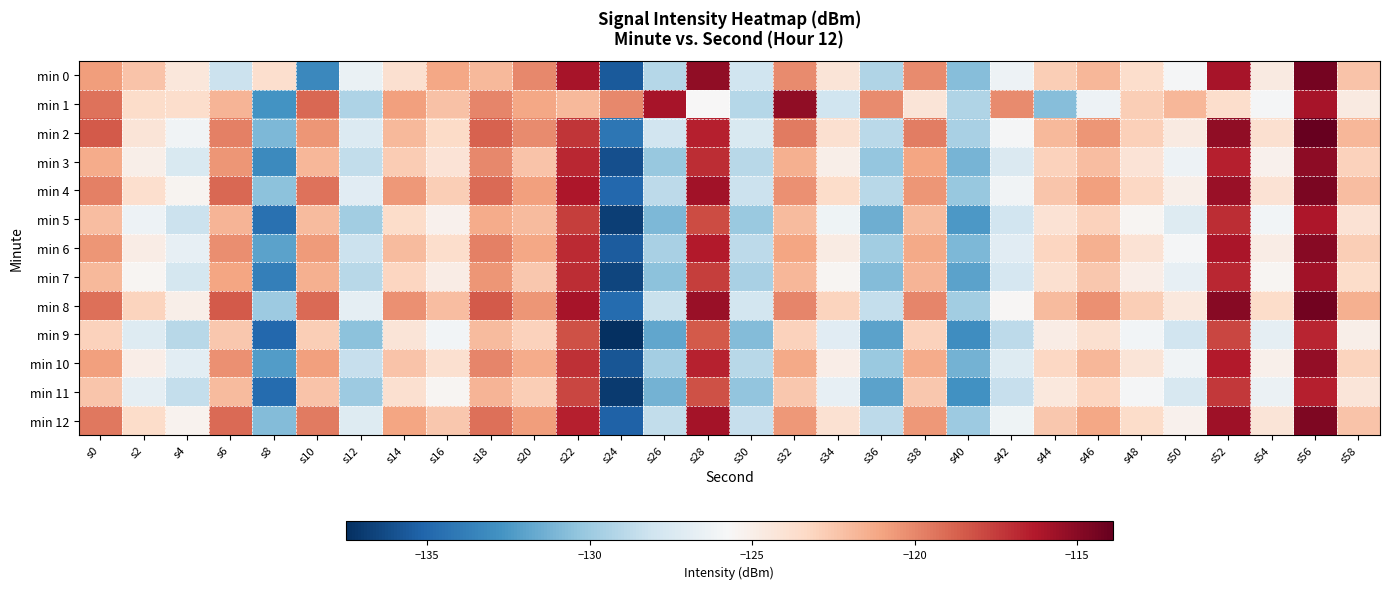

Count the number of data series in this chart.

13